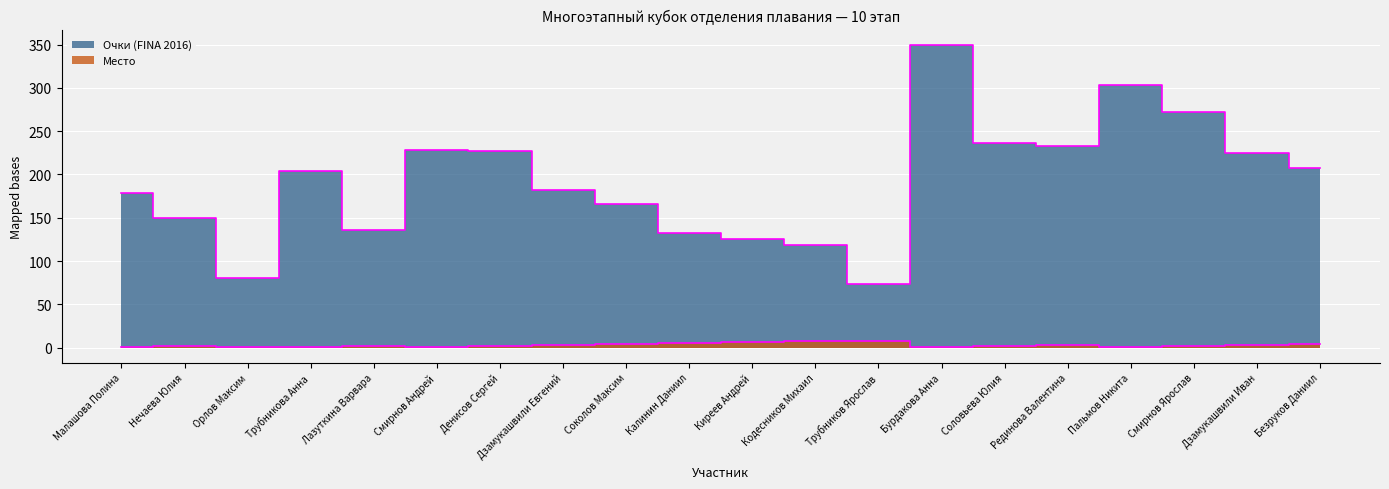

What is the total value across all series at Кодесников Михаил?

126